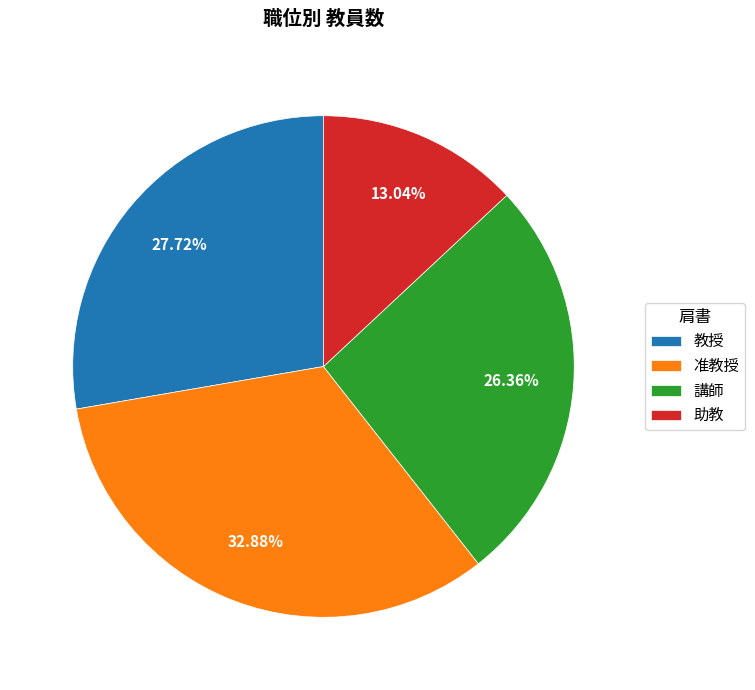

How many segments does this pie chart have?

4